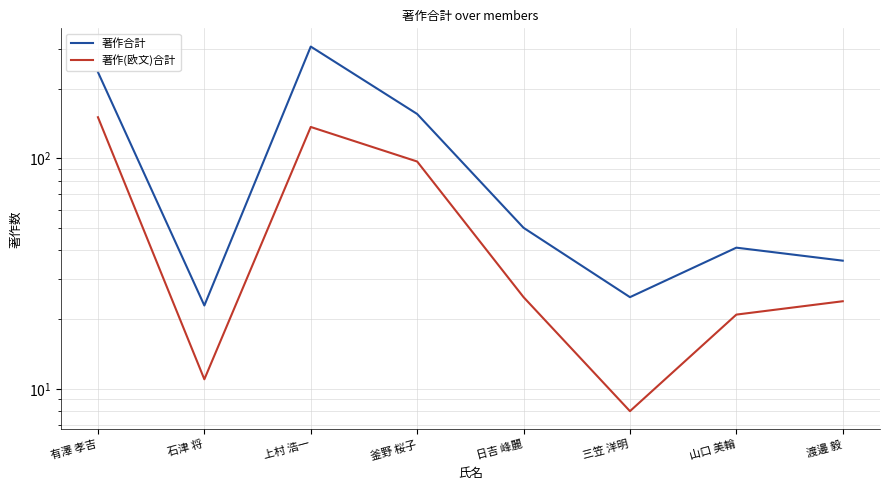

What is the average value of the 著作合計 series?

109